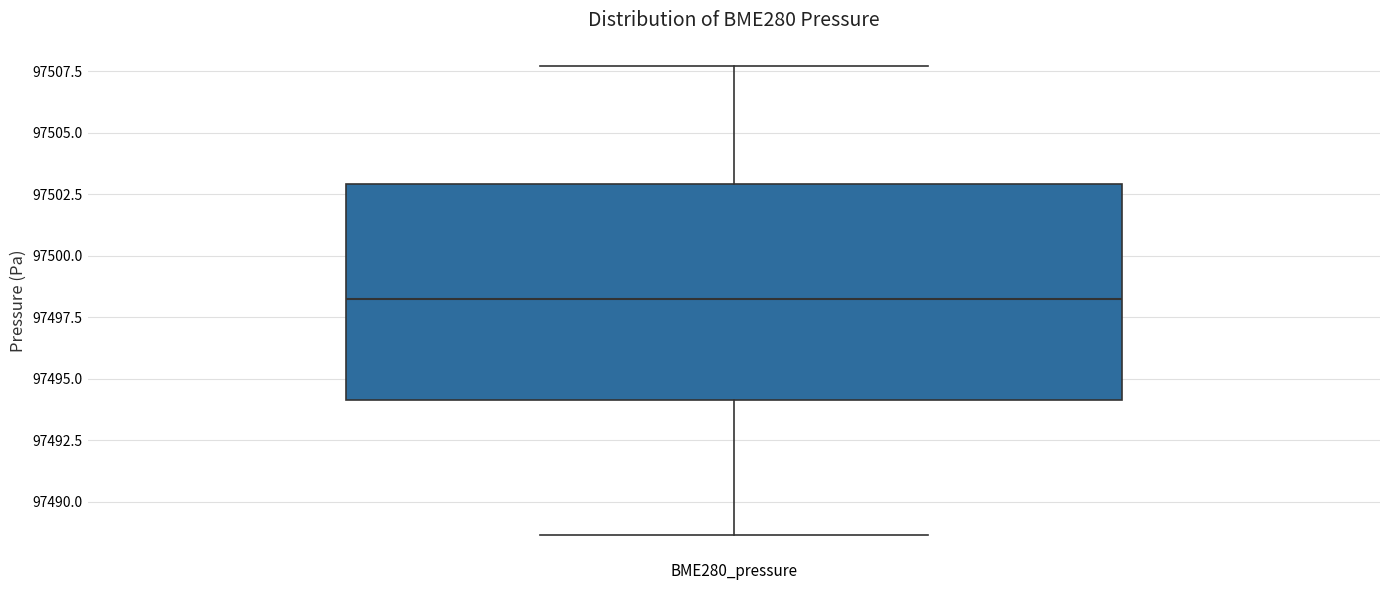

Where does the upper whisker of the box for BME280_pressure end on the y-axis? The values are not printed on the chart, so give them approximately, as read against the axis.

97507.5